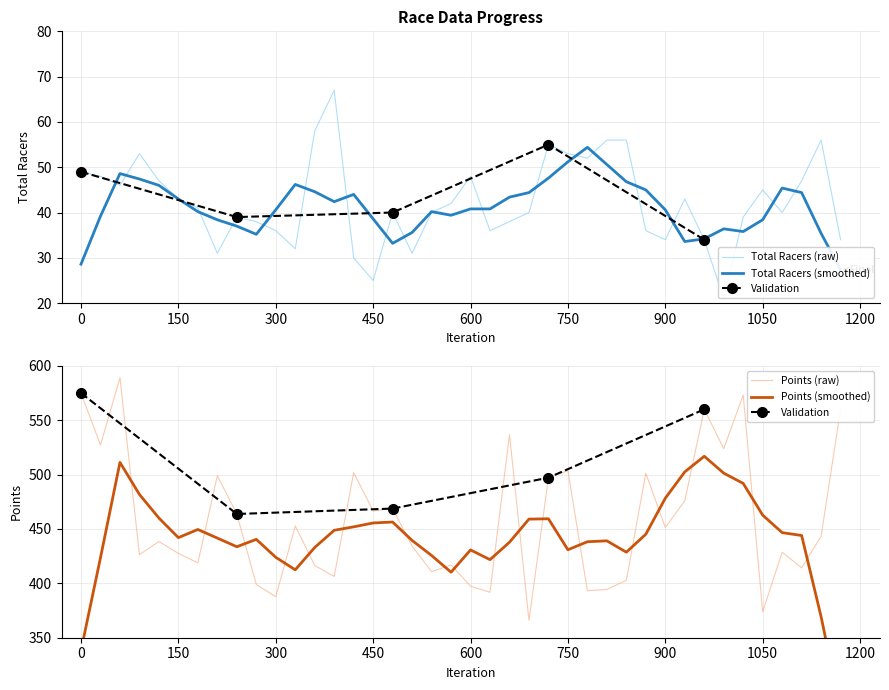

Which category has the lowest value in the Points series?

24